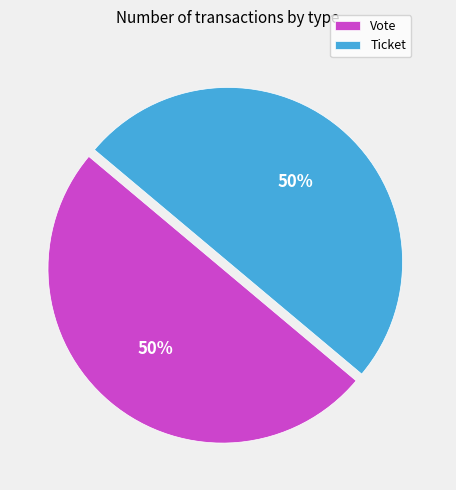

To the nearest percent, what is the average slice percentage?

50%